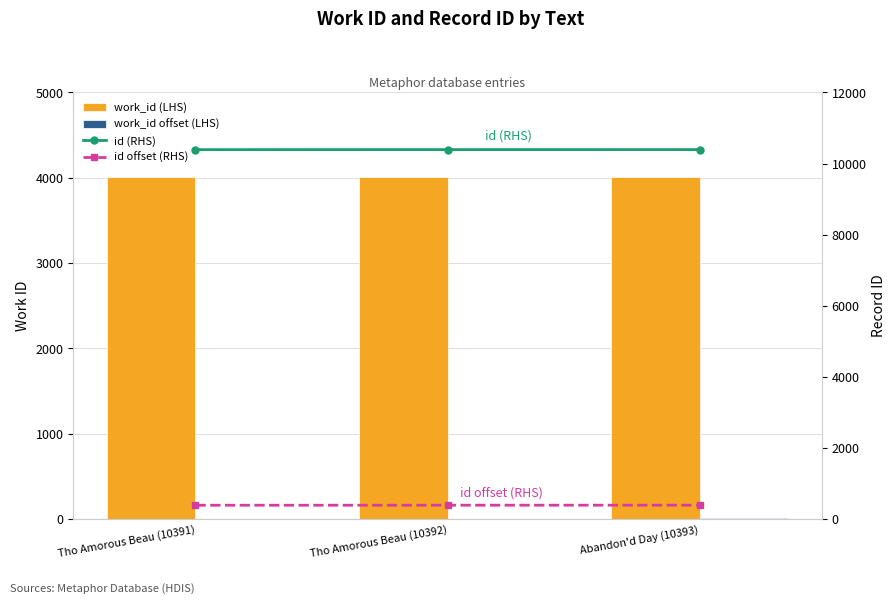

Which has a higher value, Tho Amorous Beau (10391) or Abandon'd Day (10393)?

Abandon'd Day (10393)